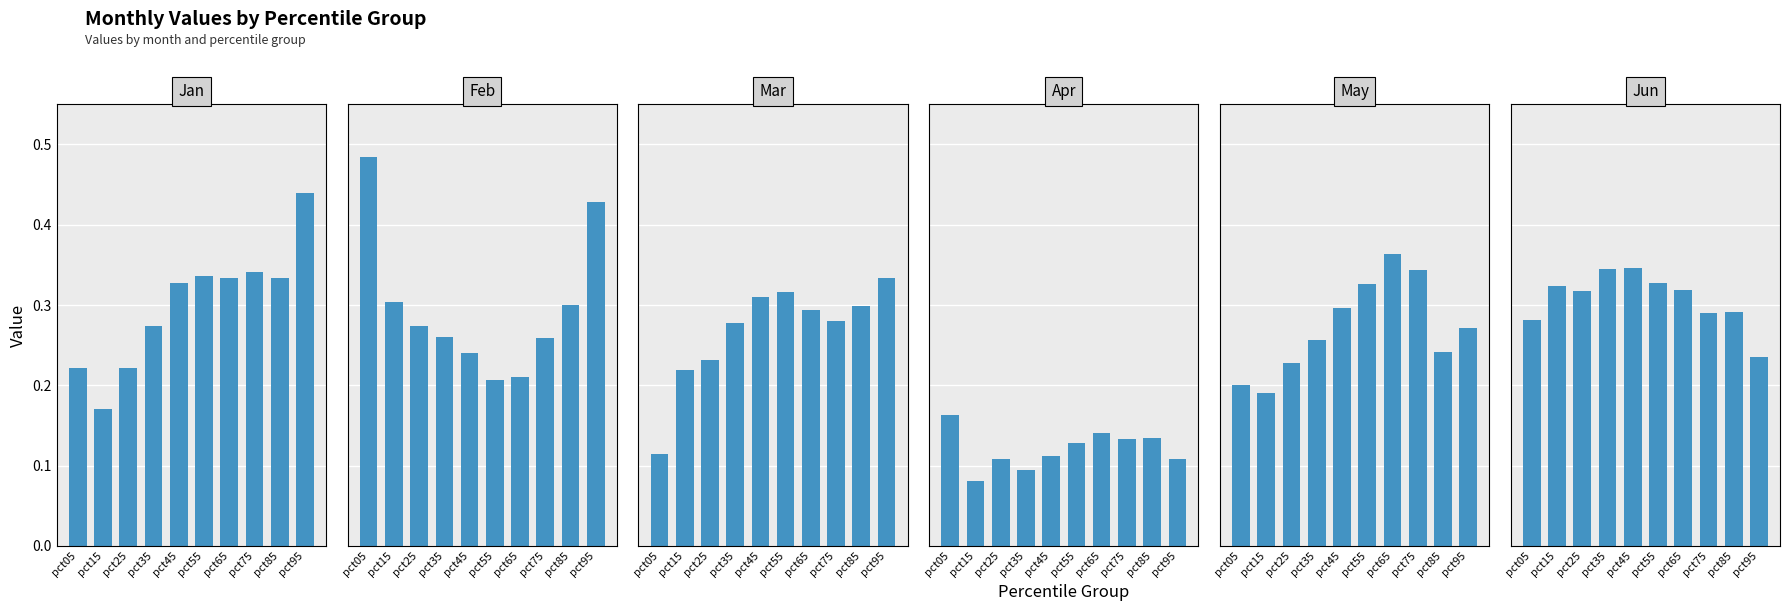

How many bars are there in each group?

6